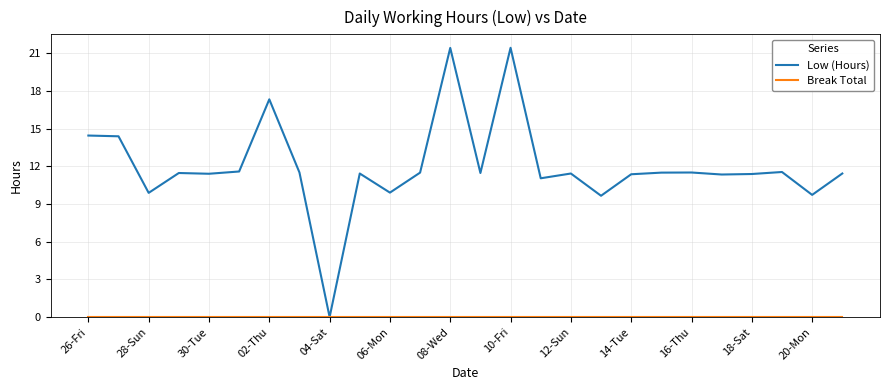

Which series has the largest range (max minus min)?

Low (Hours)